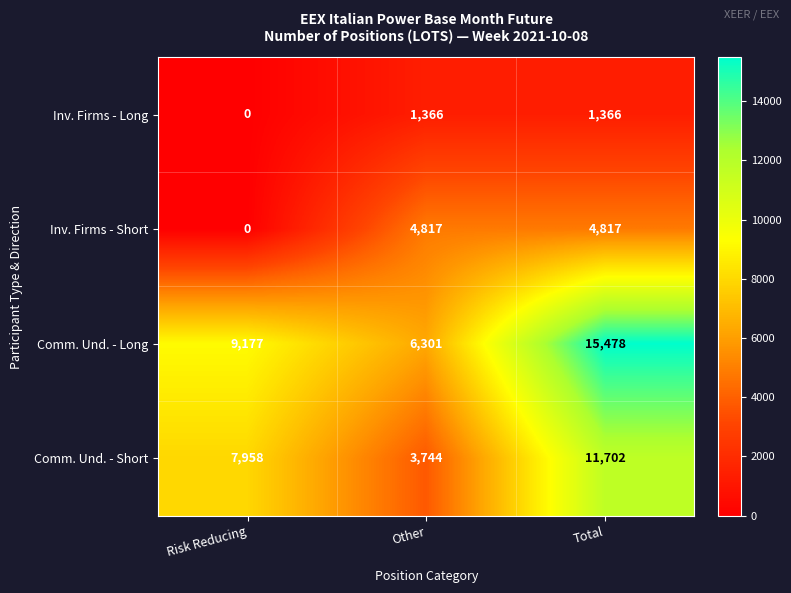

What is the difference between the highest and lowest values at Total?

14112